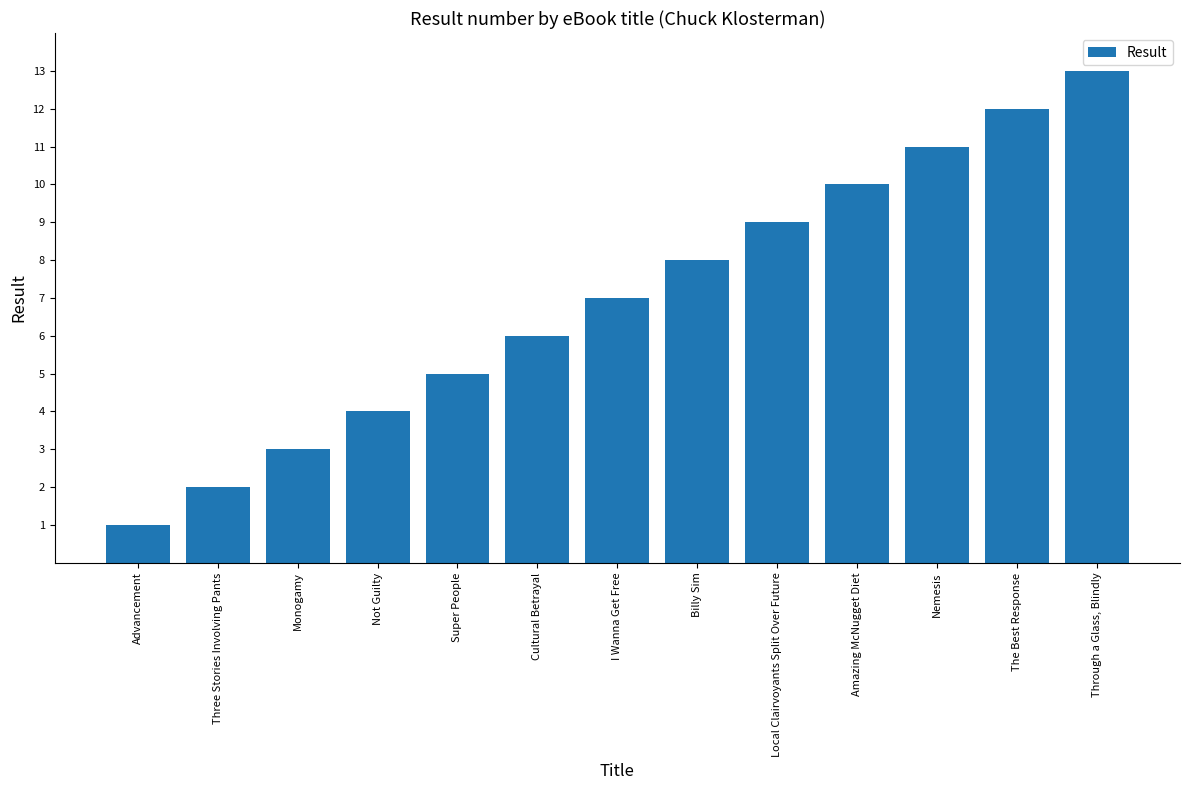

What is the sum of all values?

91